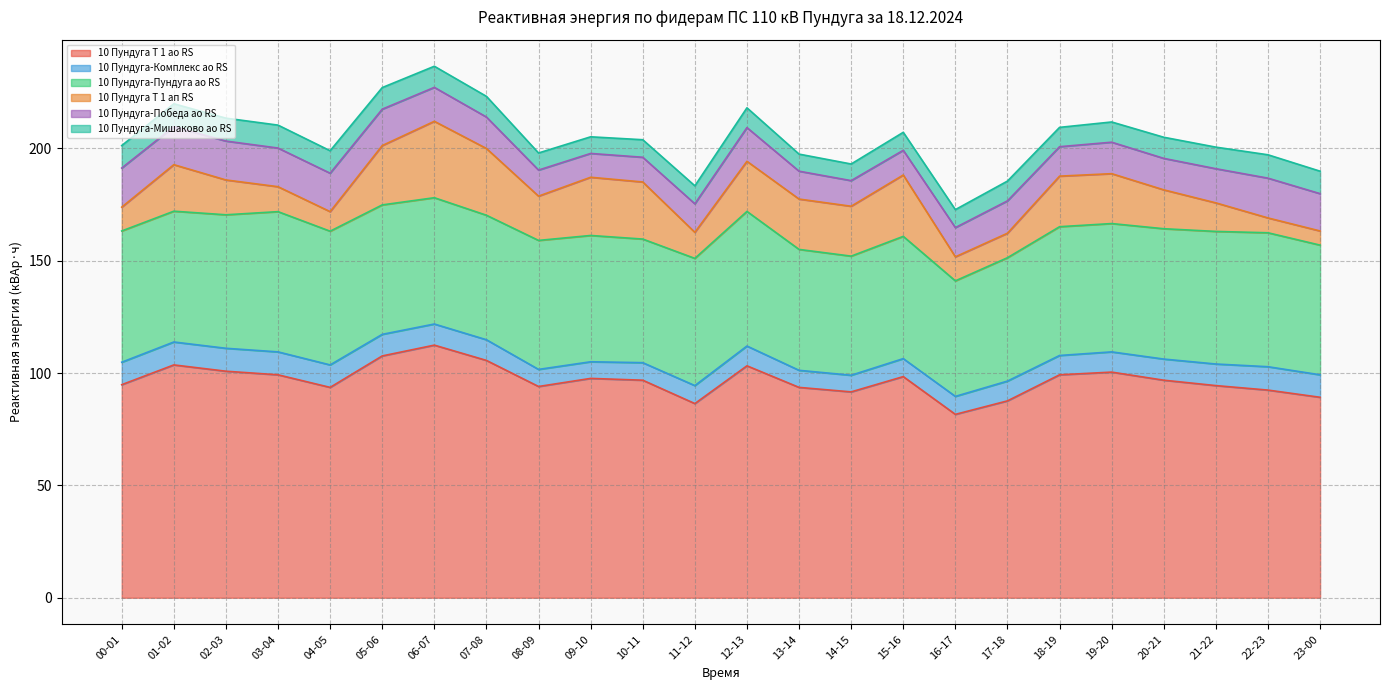

True or false: 10 Пундуга-Комплекс ао RS has a value of 7.4 at 14-15.

True